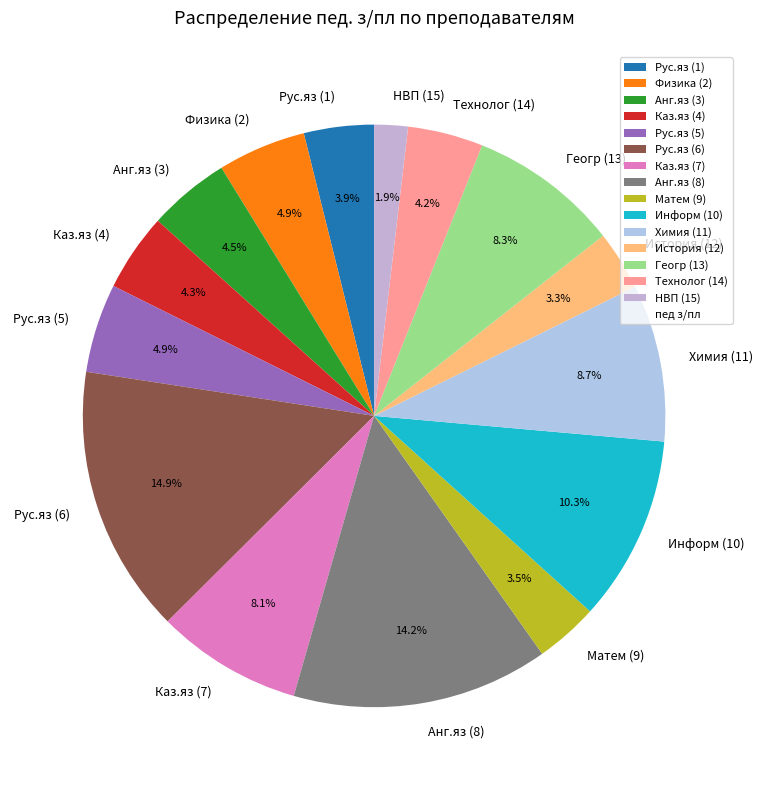

Is there a majority slice in this chart?

No